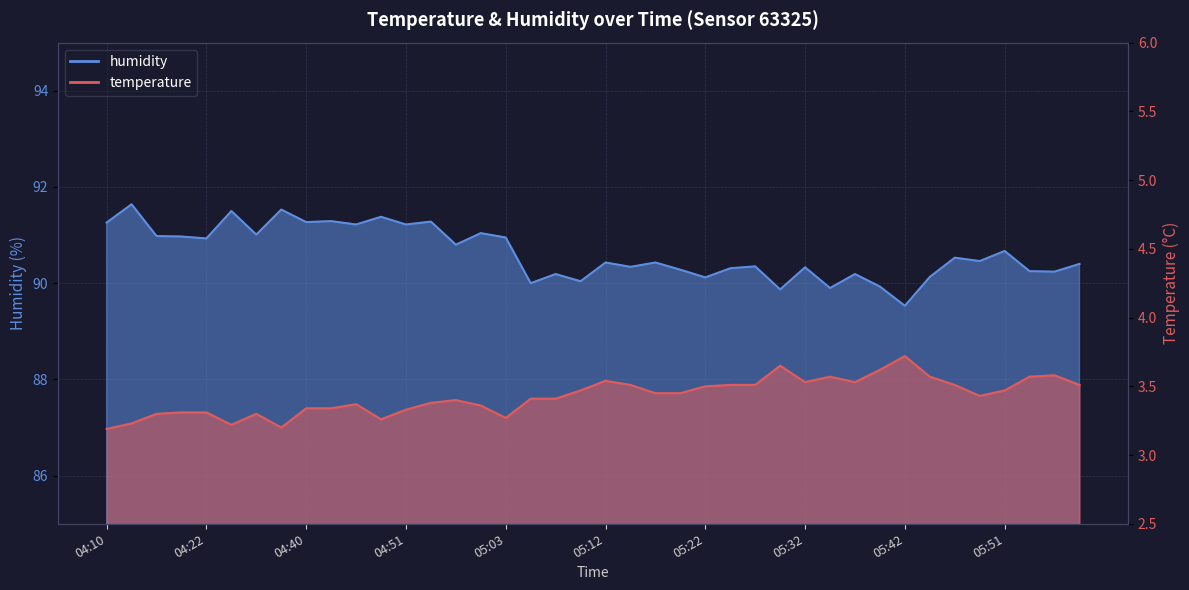

Reading left to right, what are all the values shown in this chart?

temperature: 04:10=3.2	04:13=3.2	04:16=3.3	04:19=3.3	04:22=3.3	04:25=3.2	04:34=3.3	04:37=3.2	04:40=3.3	04:42=3.3	04:45=3.4	04:48=3.3	04:51=3.3	04:54=3.4	04:57=3.4	05:00=3.4	05:03=3.3	05:05=3.4	05:07=3.4	05:10=3.5	05:12=3.5	05:15=3.5	05:17=3.5	05:20=3.5	05:22=3.5	05:25=3.5	05:27=3.5	05:29=3.6	05:32=3.5	05:34=3.6	05:37=3.5	05:39=3.6	05:42=3.7	05:44=3.6	05:46=3.5	05:49=3.4	05:51=3.5	05:54=3.6	05:56=3.6	05:59=3.5
humidity: 04:10=91.3	04:13=91.6	04:16=91.0	04:19=91.0	04:22=90.9	04:25=91.5	04:34=91.0	04:37=91.5	04:40=91.3	04:42=91.3	04:45=91.2	04:48=91.4	04:51=91.2	04:54=91.3	04:57=90.8	05:00=91.0	05:03=91.0	05:05=90.0	05:07=90.2	05:10=90.0	05:12=90.4	05:15=90.3	05:17=90.4	05:20=90.3	05:22=90.1	05:25=90.3	05:27=90.3	05:29=89.9	05:32=90.3	05:34=89.9	05:37=90.2	05:39=89.9	05:42=89.5	05:44=90.1	05:46=90.5	05:49=90.5	05:51=90.7	05:54=90.2	05:56=90.2	05:59=90.4